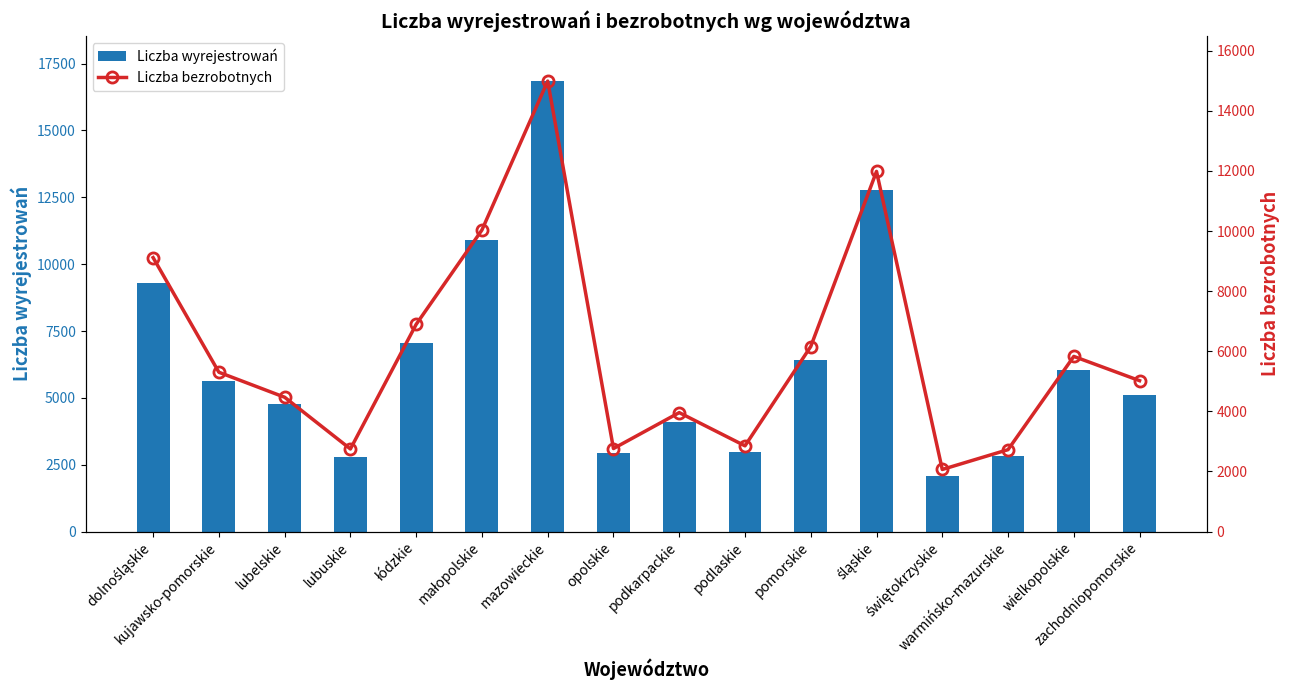

Reading left to right, what are all the values shown in this chart?

Liczba wyrejestrowań: dolnośląskie=9299	kujawsko-pomorskie=5614	lubelskie=4764	lubuskie=2785	łódzkie=7063	małopolskie=10887	mazowieckie=16846	opolskie=2940	podkarpackie=4093	podlaskie=2963	pomorskie=6408	śląskie=12768	świętokrzyskie=2091	warmińsko-mazurskie=2814	wielkopolskie=6042	zachodniopomorskie=5103
Liczba bezrobotnych: dolnośląskie=9117	kujawsko-pomorskie=5302	lubelskie=4470	lubuskie=2749	łódzkie=6896	małopolskie=10036	mazowieckie=14991	opolskie=2763	podkarpackie=3959	podlaskie=2853	pomorskie=6158	śląskie=11985	świętokrzyskie=2067	warmińsko-mazurskie=2726	wielkopolskie=5829	zachodniopomorskie=5022